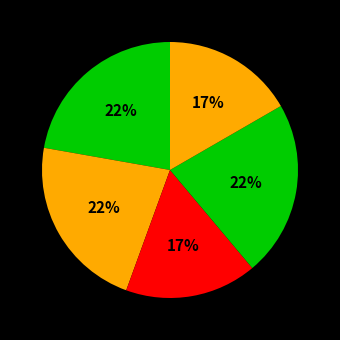

How many slices are in this pie chart?

5